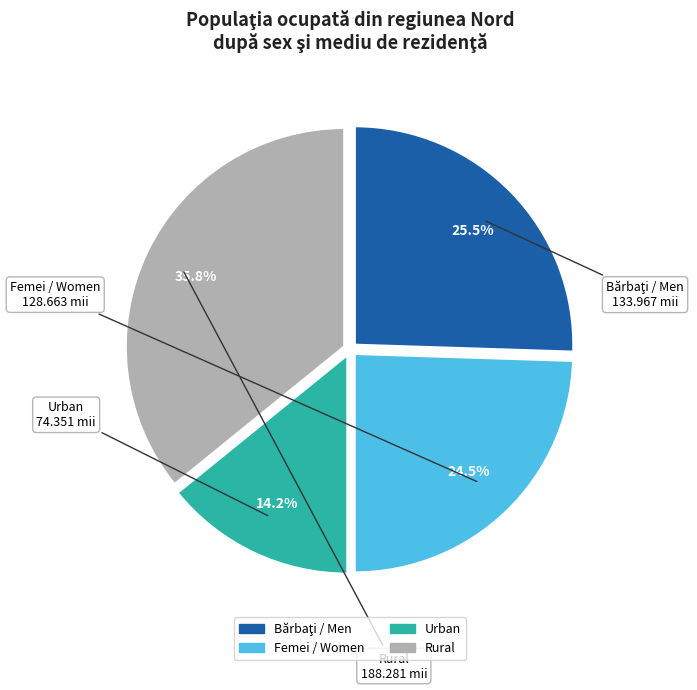

Is there a majority slice in this chart?

No